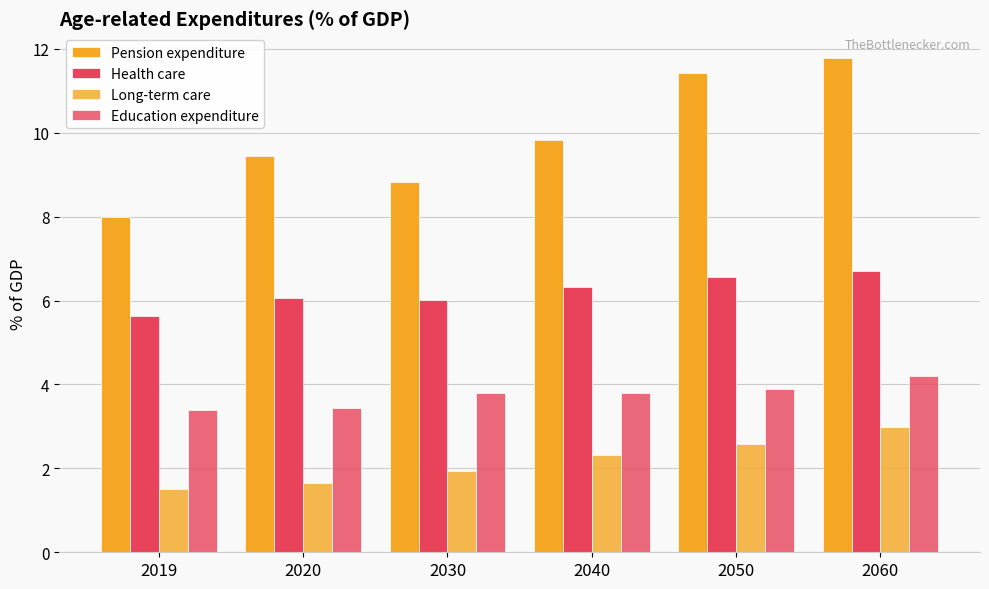

Rank the series at 2019 from lowest to highest value.

Long-term care, Education expenditure, Health care, Pension expenditure